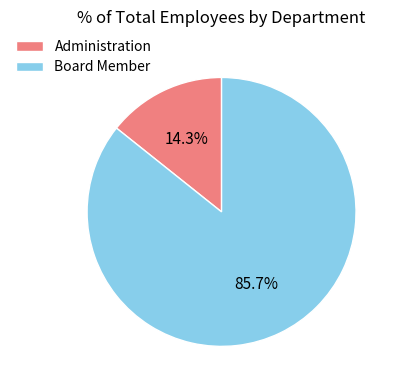

What is the largest slice in the pie chart?

Board Member